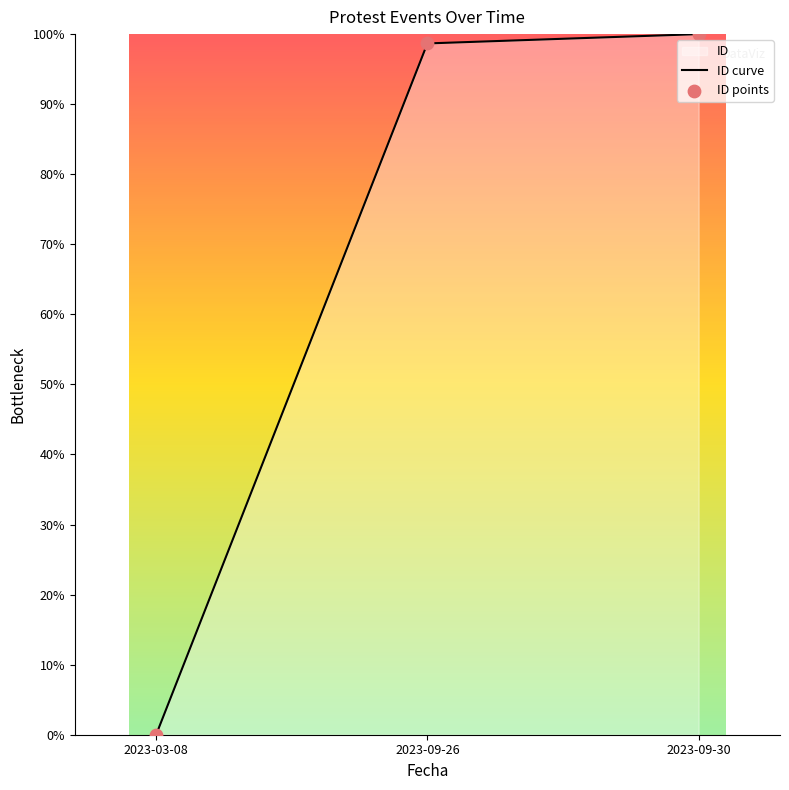

Between 2023-09-26 and 2023-09-30, which is larger?

2023-09-30